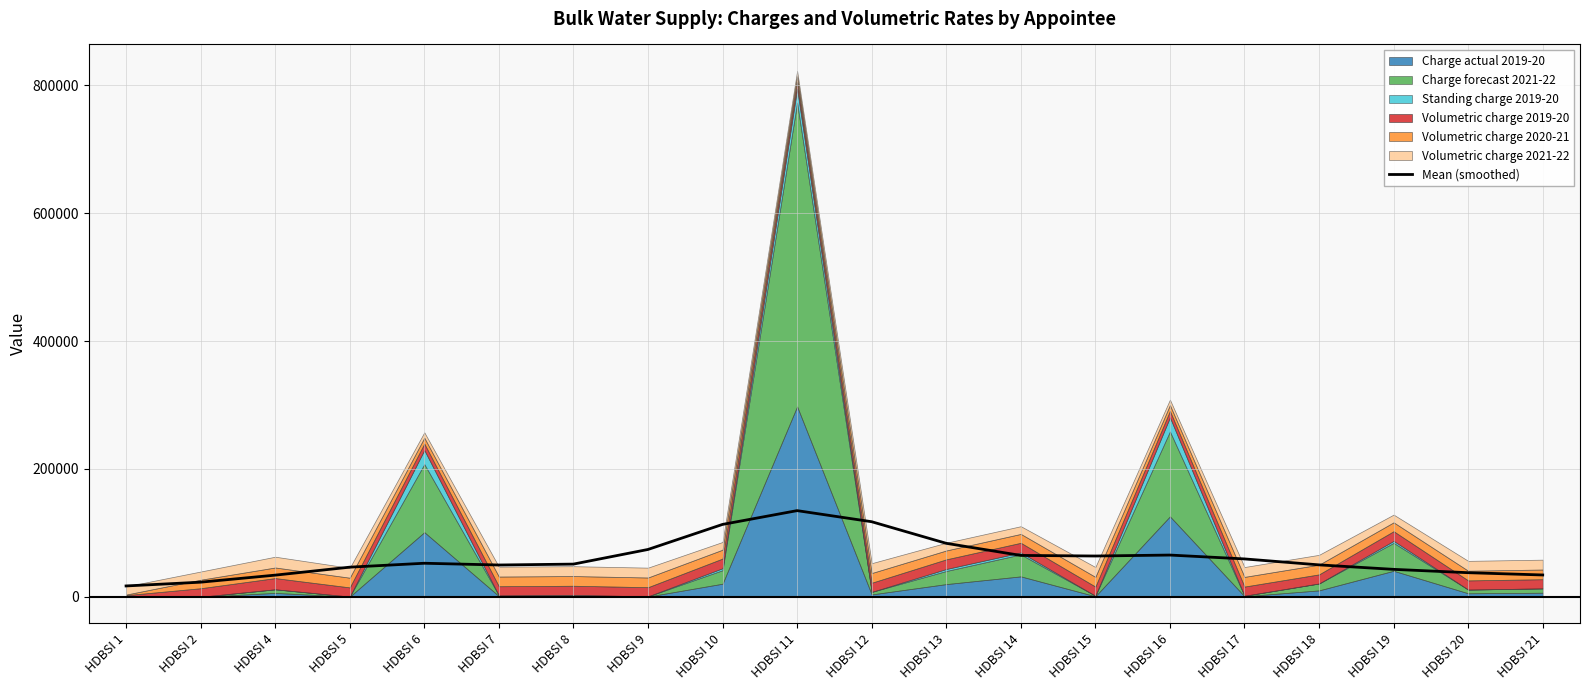

The value of Mean (smoothed) at HDBSI 7 is 49709.4. True or false?

True